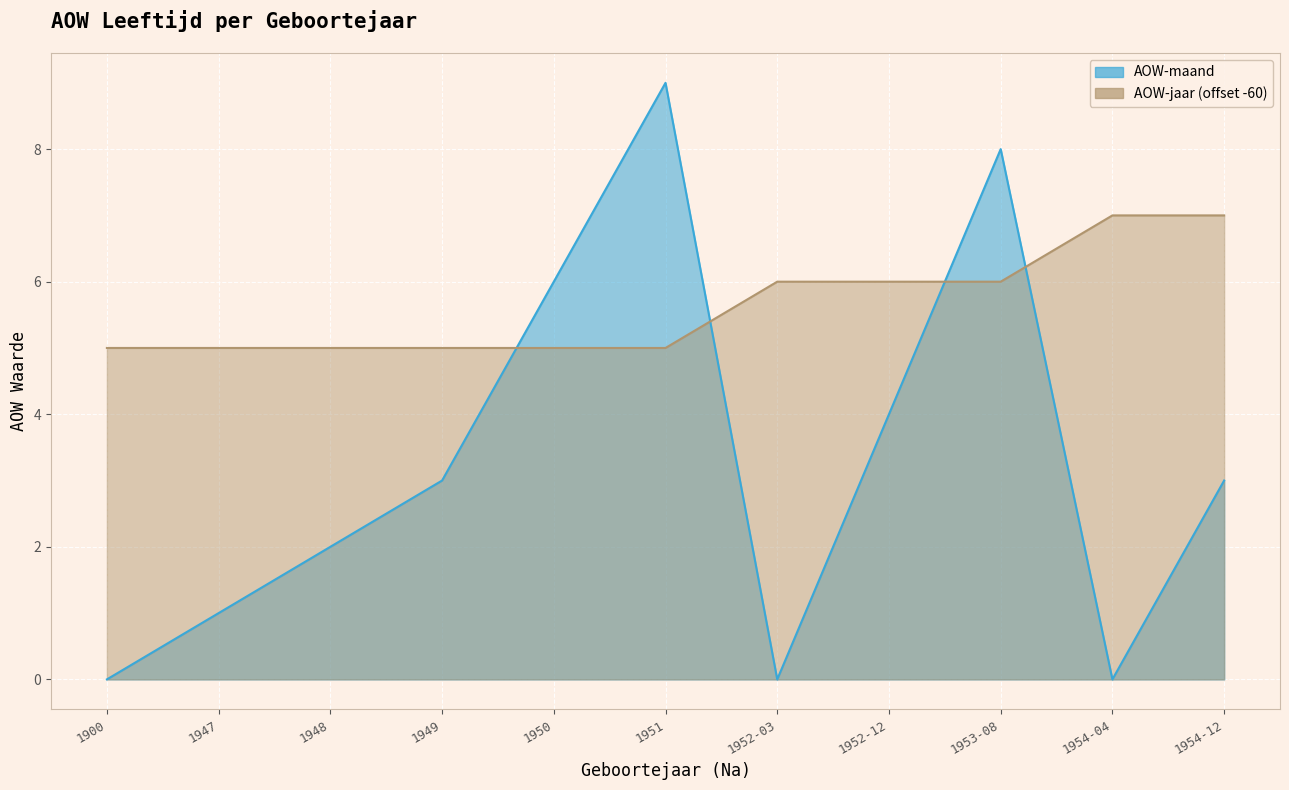

Rank the series at 1950 from lowest to highest value.

AOW-jaar, AOW-maand